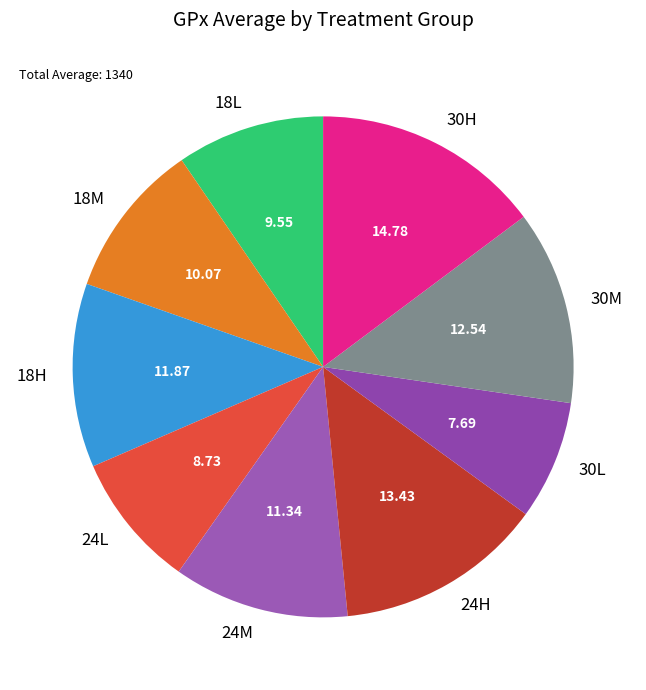

Is 24M the majority of the pie?

No